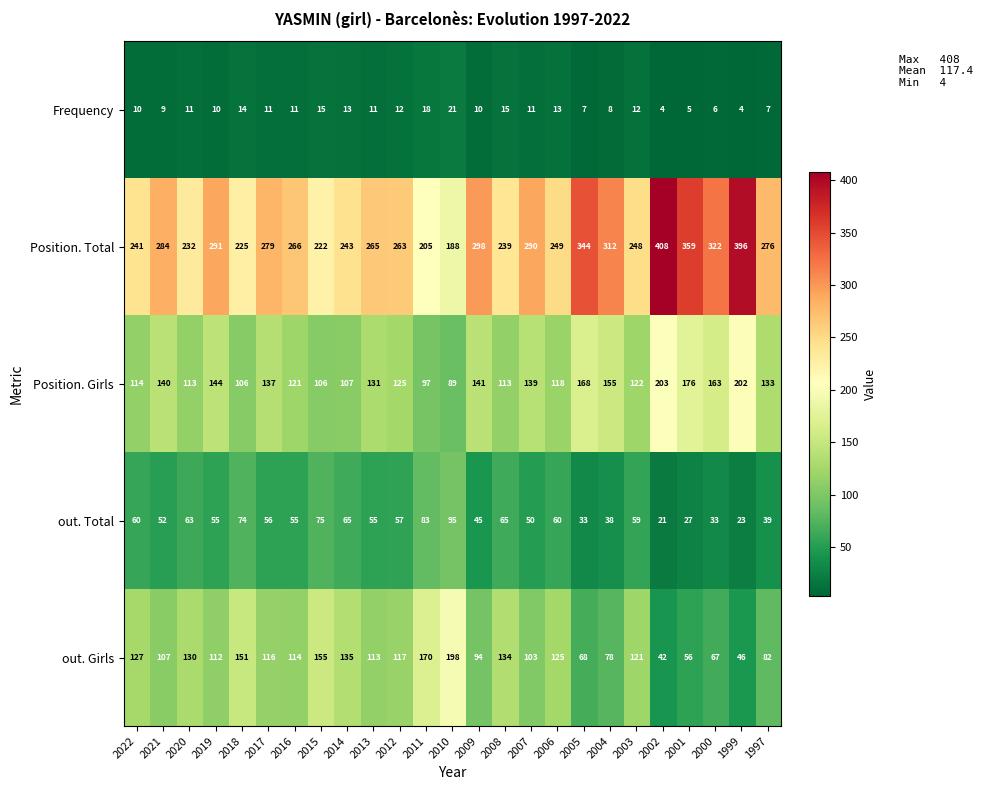

What is the smallest value displayed?

4